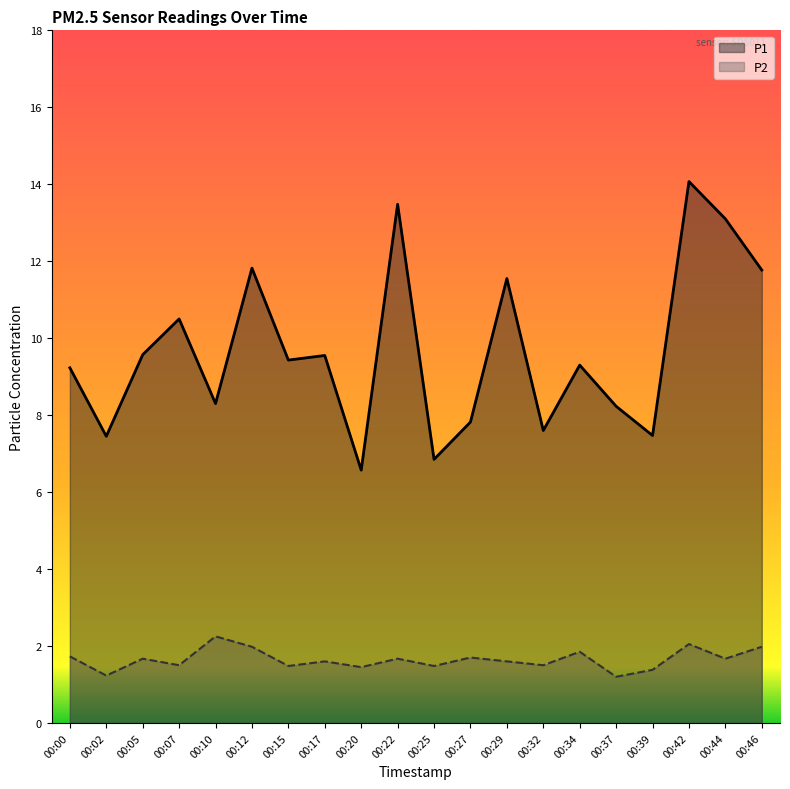

List the labels in order of P1 value, smallest first.

00:20, 00:25, 00:02, 00:39, 00:32, 00:27, 00:37, 00:10, 00:00, 00:34, 00:15, 00:17, 00:05, 00:07, 00:29, 00:46, 00:12, 00:44, 00:22, 00:42